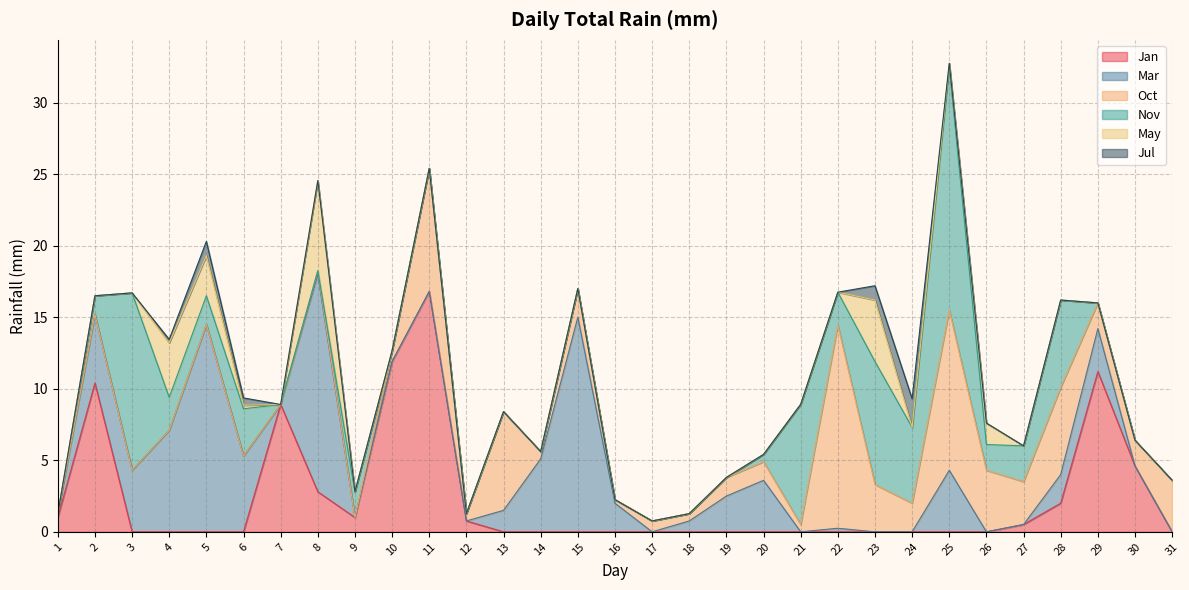

Reading right to left, transcribe all the data shown in this chart.

Jan: 31=0.0	30=4.6	29=11.2	28=2.0	27=0.5	26=0.0	25=0.0	24=0.0	23=0.0	22=0.0	21=0.0	20=0.0	19=0.0	18=0.0	17=0.0	16=0.0	15=0.0	14=0.0	13=0.0	12=0.8	11=16.8	10=11.9	9=1.0	8=2.8	7=8.9	6=0.0	5=0.0	4=0.0	3=0.0	2=10.4	1=1.0
Mar: 31=0.0	30=0.0	29=3.0	28=2.0	27=0.0	26=0.0	25=4.3	24=0.0	23=0.0	22=0.2	21=0.0	20=3.6	19=2.5	18=0.8	17=0.0	16=2.0	15=15.0	14=5.1	13=1.5	12=0.0	11=0.0	10=0.0	9=0.0	8=15.2	7=0.0	6=5.3	5=14.5	4=7.1	3=4.3	2=4.8	1=0.2
Oct: 31=3.6	30=1.8	29=1.8	28=6.1	27=3.0	26=4.3	25=11.2	24=2.0	23=3.3	22=14.2	21=0.5	20=1.3	19=1.3	18=0.5	17=0.8	16=0.2	15=2.0	14=0.5	13=6.9	12=0.5	11=8.6	10=0.8	9=0.0	8=0.2	7=0.0	6=0.0	5=0.0	4=0.0	3=0.0	2=0.0	1=0.0
Nov: 31=0.0	30=0.0	29=0.0	28=6.1	27=2.5	26=1.8	25=17.0	24=5.3	23=8.6	22=2.3	21=8.4	20=0.5	19=0.0	18=0.0	17=0.0	16=0.0	15=0.0	14=0.0	13=0.0	12=0.0	11=0.0	10=0.0	9=1.8	8=0.0	7=0.0	6=3.3	5=2.0	4=2.3	3=12.4	2=1.3	1=0.0
May: 31=0.0	30=0.0	29=0.0	28=0.0	27=0.0	26=1.5	25=0.2	24=0.0	23=4.3	22=0.0	21=0.0	20=0.0	19=0.0	18=0.0	17=0.0	16=0.0	15=0.0	14=0.0	13=0.0	12=0.0	11=0.0	10=0.0	9=0.0	8=6.3	7=0.0	6=0.2	5=2.8	4=3.8	3=0.0	2=0.0	1=0.0
Jul: 31=0.0	30=0.0	29=0.0	28=0.0	27=0.0	26=0.0	25=0.0	24=2.0	23=1.0	22=0.0	21=0.0	20=0.0	19=0.0	18=0.0	17=0.0	16=0.0	15=0.0	14=0.0	13=0.0	12=0.0	11=0.0	10=0.0	9=0.0	8=0.0	7=0.0	6=0.5	5=1.0	4=0.2	3=0.0	2=0.0	1=0.0